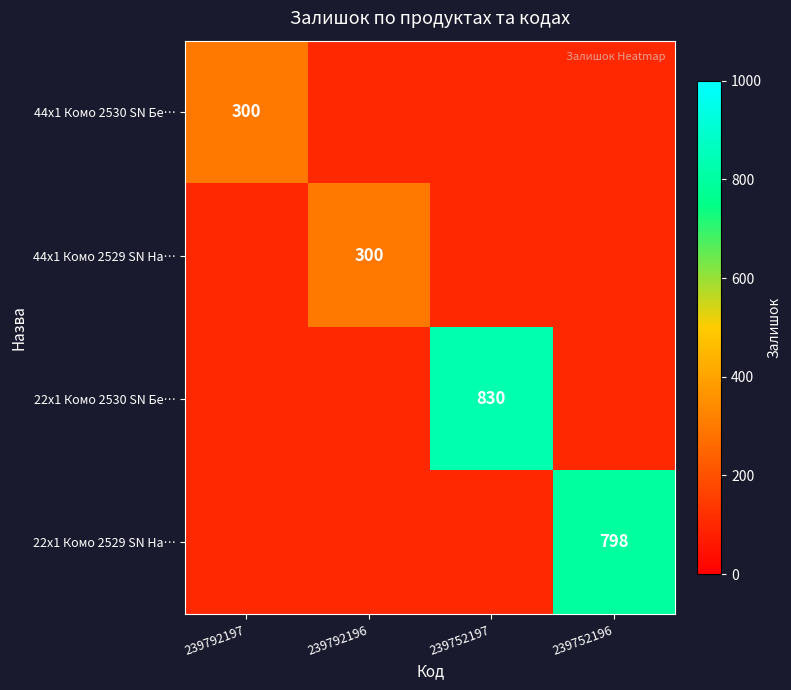

Rank the series at 239792197 from highest to lowest value.

44x1 Комо 2530 SN Бе…, 44x1 Комо 2529 SN На…, 22x1 Комо 2530 SN Бе…, 22x1 Комо 2529 SN На…